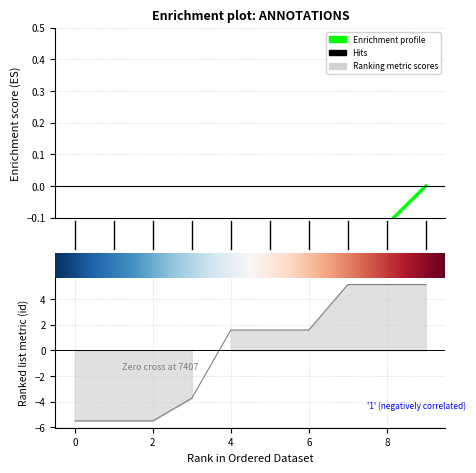

Does the chart have visible grid lines?

Yes